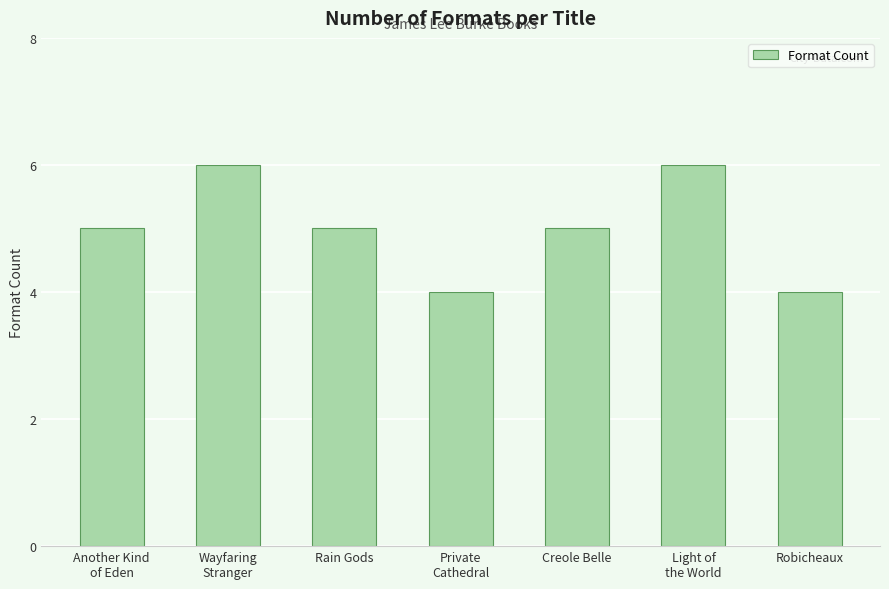

What position from the right is Rain Gods?

5